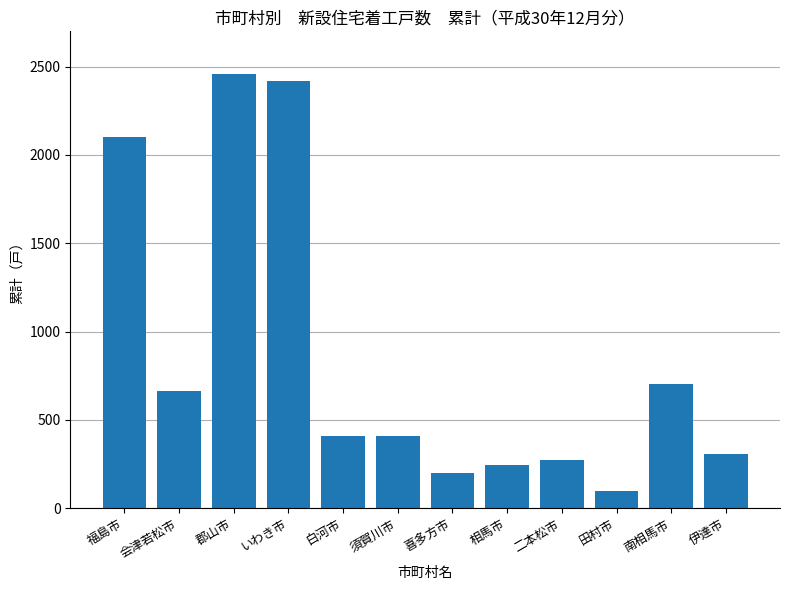

Approximately how many times larger is the value at 会津若松市 compared to 郡山市?

0.3